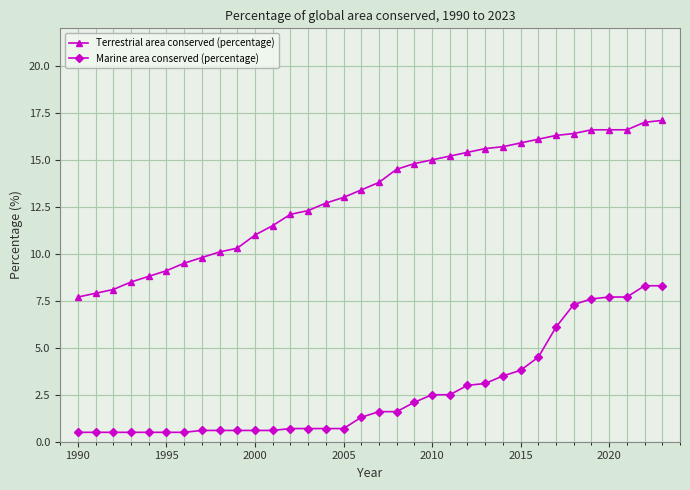

What is the lowest value of the Marine area conserved (percentage) series?

0.5